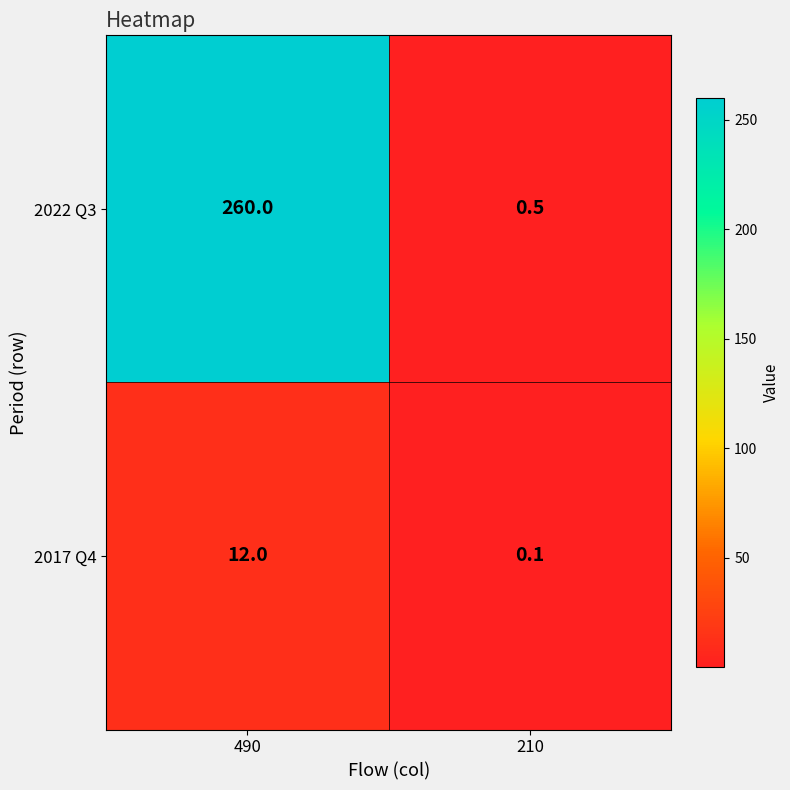

The value of 2022 Q3 at 490 is 260.0. True or false?

True